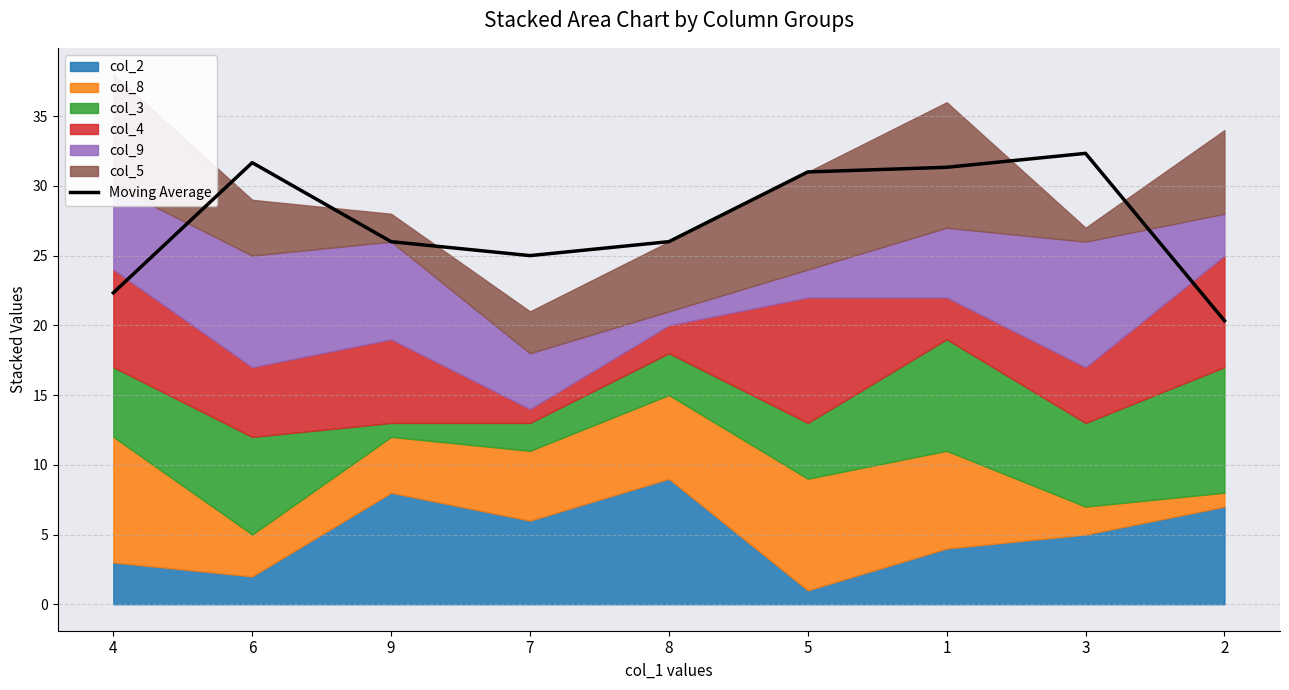

What position from the left is 6?

2